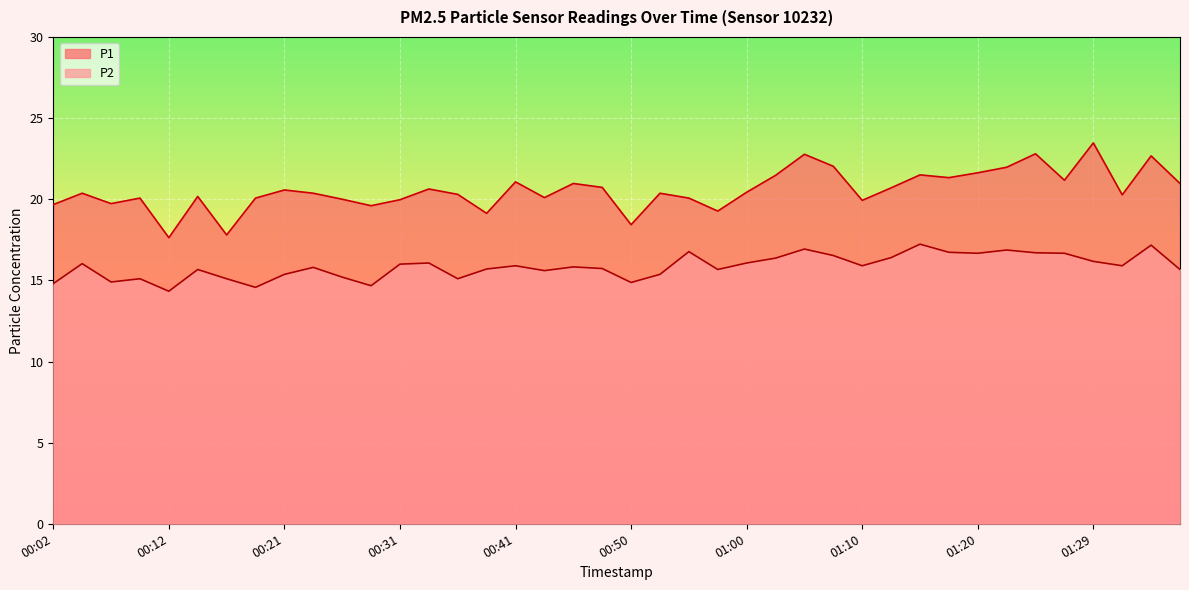

List the series in order of their overall mean, highest first.

P1, P2